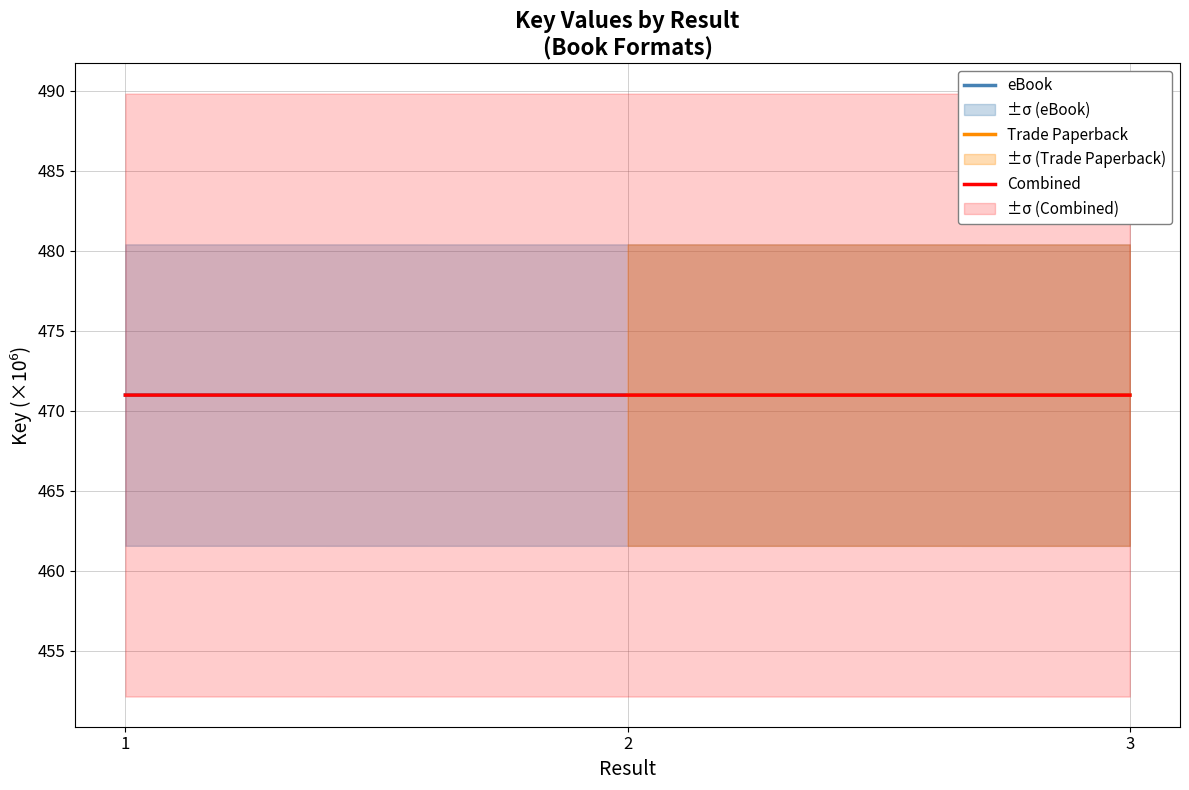

Where is the data nearest to the value 470?

3